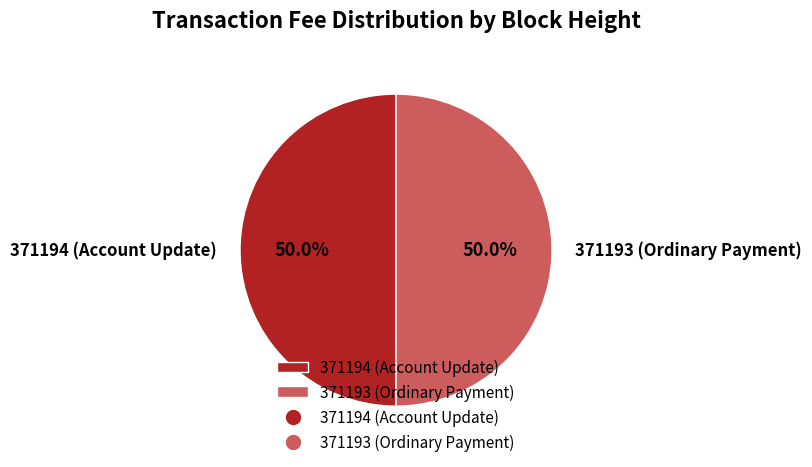

Combined, do 371193 (Ordinary Payment) and 371194 (Account Update) account for over 50%?

Yes